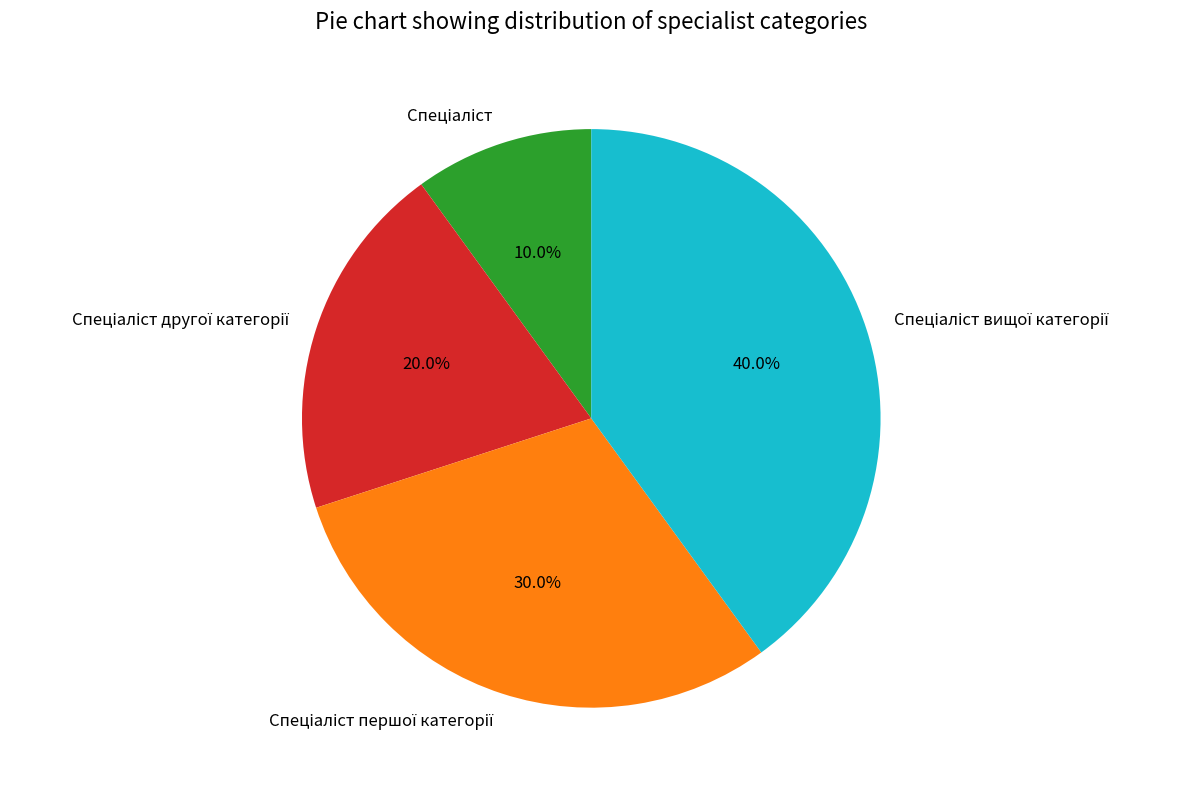

Does any single category account for the majority?

No